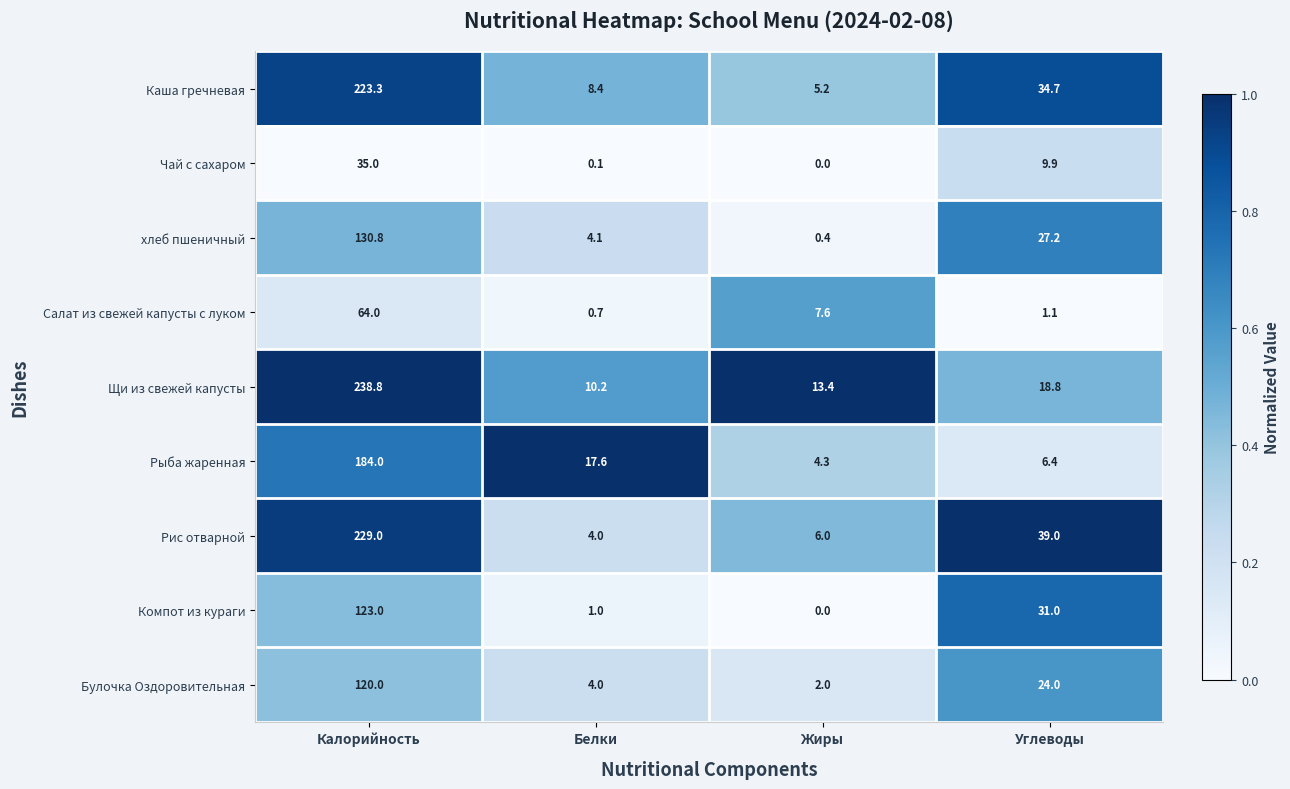

What value does the Щи из свежей капусты series have at Калорийность?

238.8